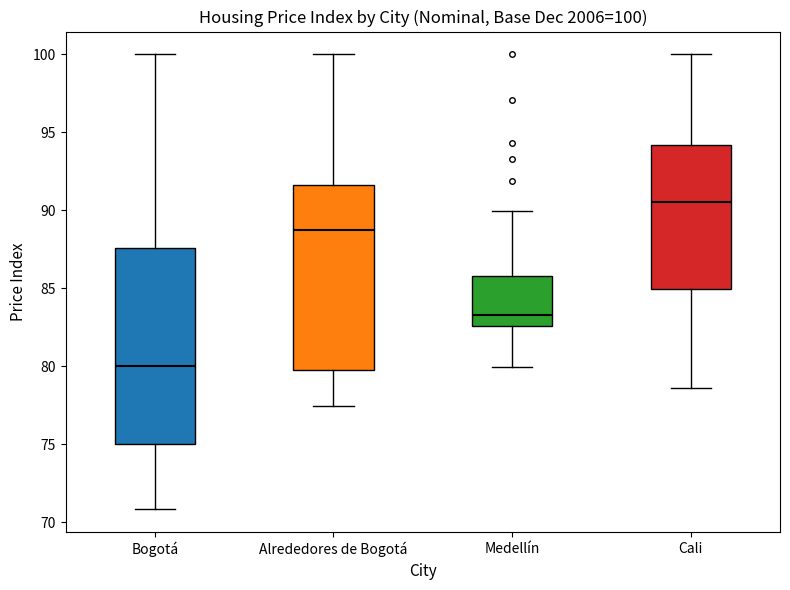

Which box's median line is the highest?

Cali